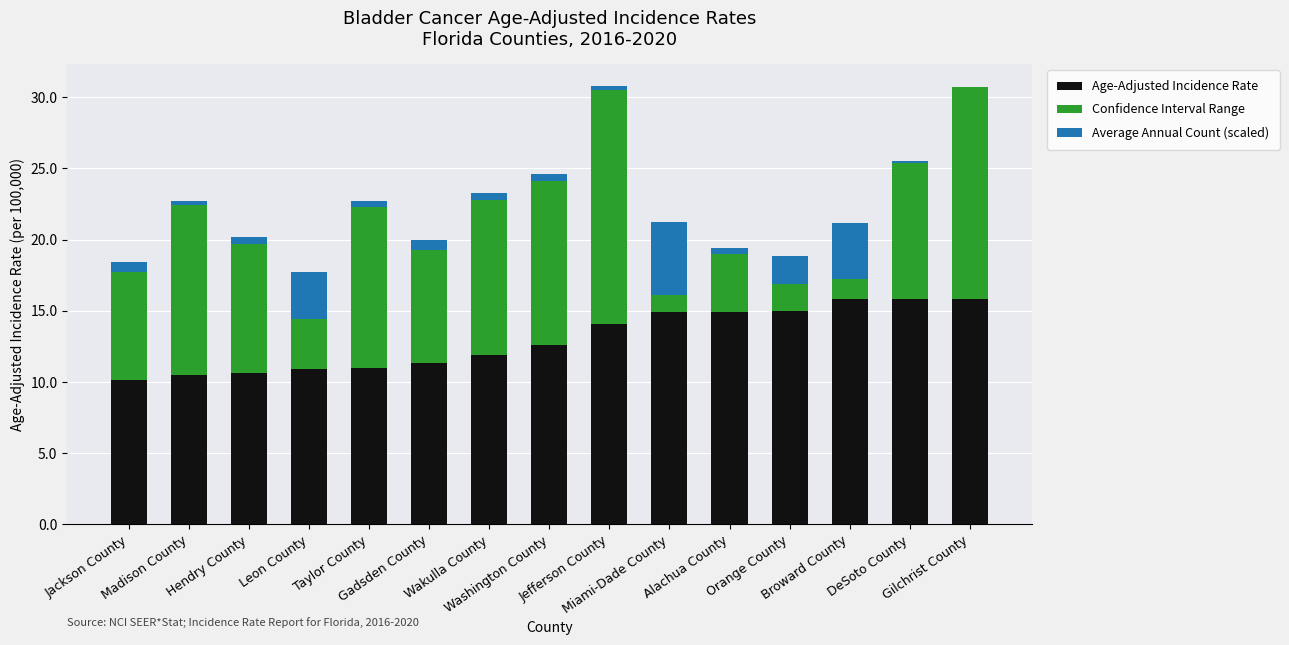

Is it true that Age-Adjusted Incidence Rate equals 11.9 at Wakulla County?

True